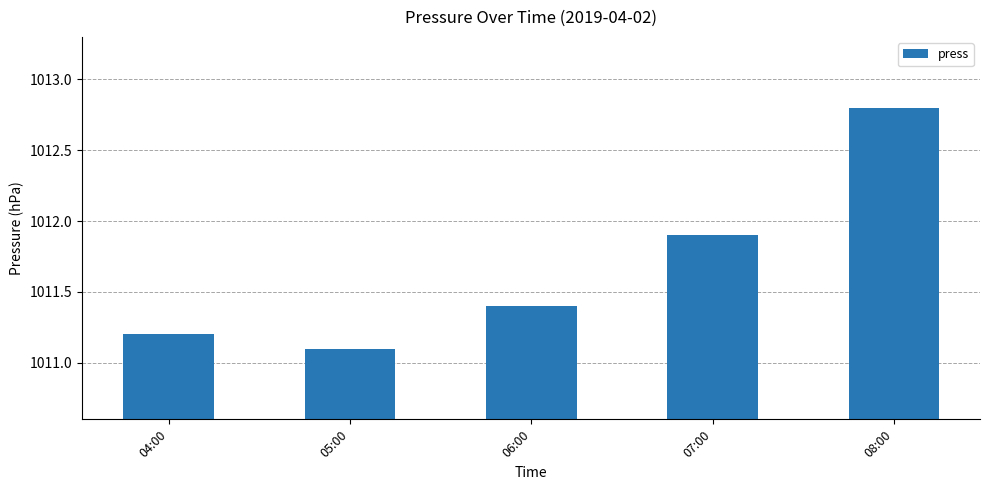

Reading left to right, what are all the values shown in this chart?

04:00=1011.2	05:00=1011.1	06:00=1011.4	07:00=1011.9	08:00=1012.8